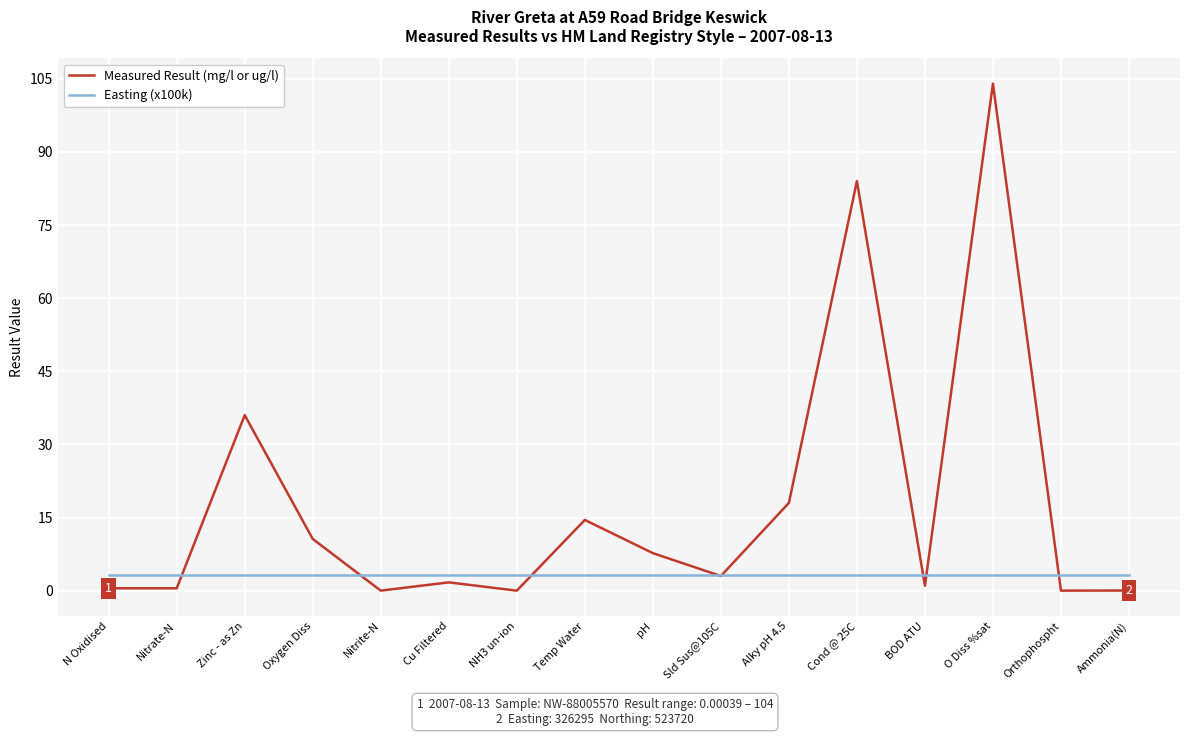

In Measured Result (mg/l or ug/l), how many points are higher than both neighbors (excluding endpoints)?

5